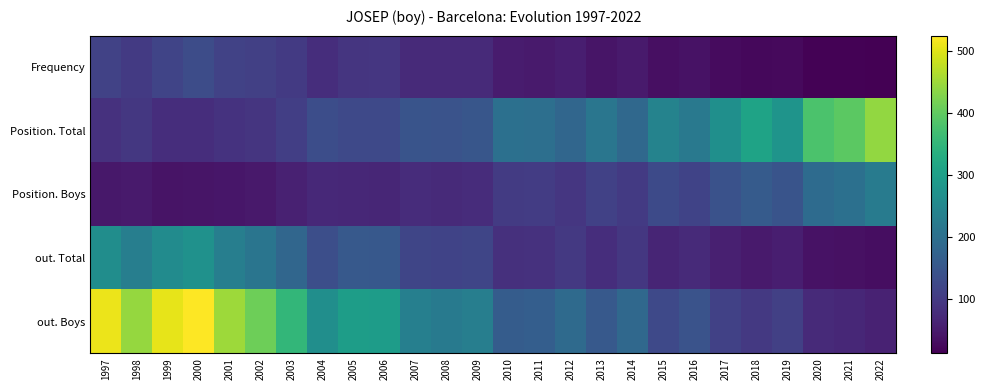

Count the number of categories in the chart.

26